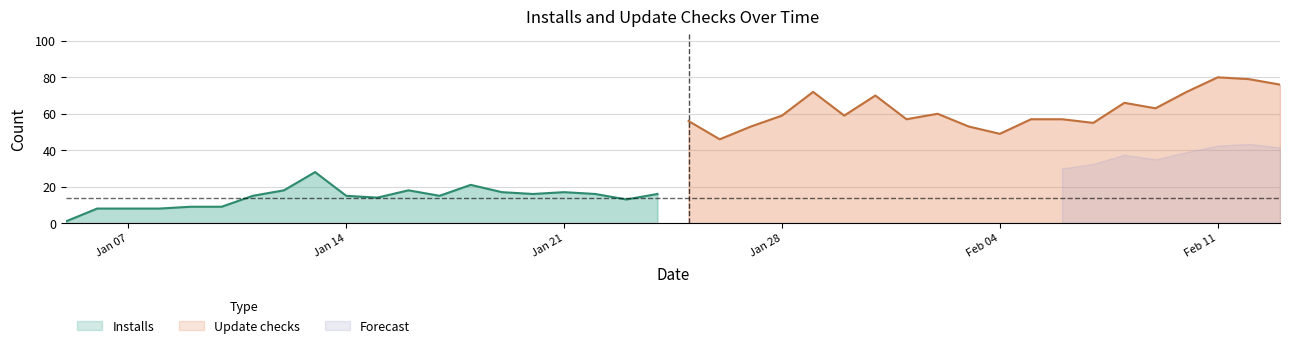

Which series has the largest total across all categories?

Update checks